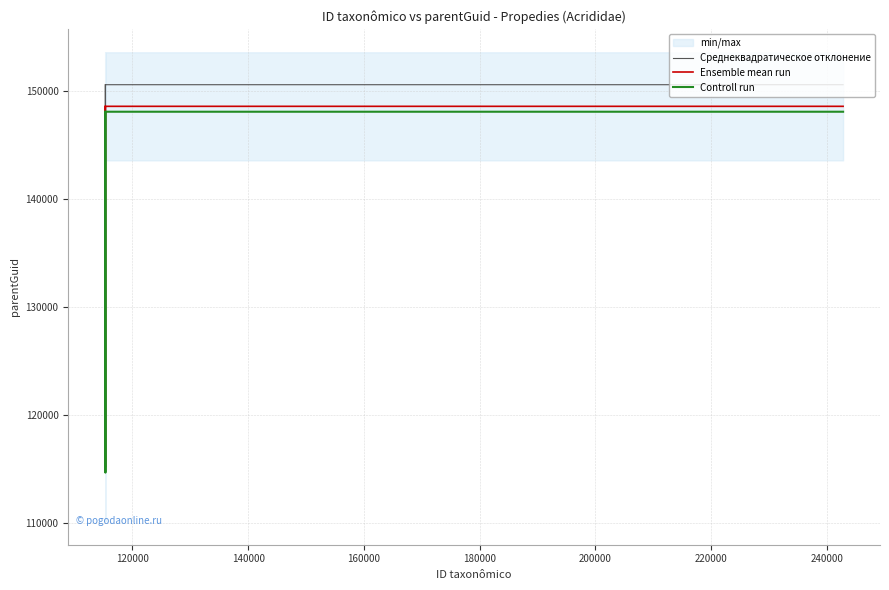

True or false: Среднеквадратическое отклонение and Ensemble mean run cross at least once.

False